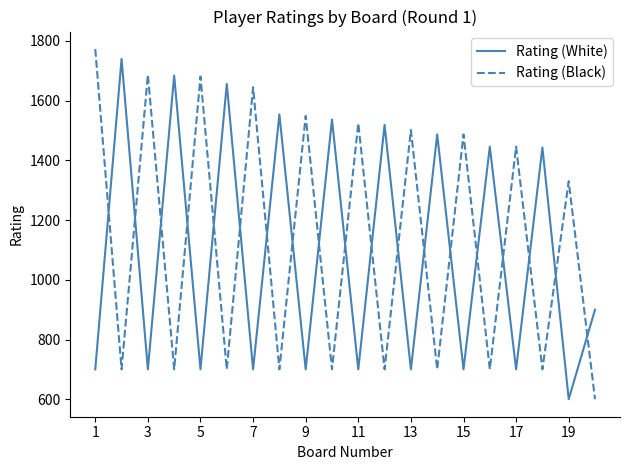

Does the chart display data point markers on the line(s)?

No